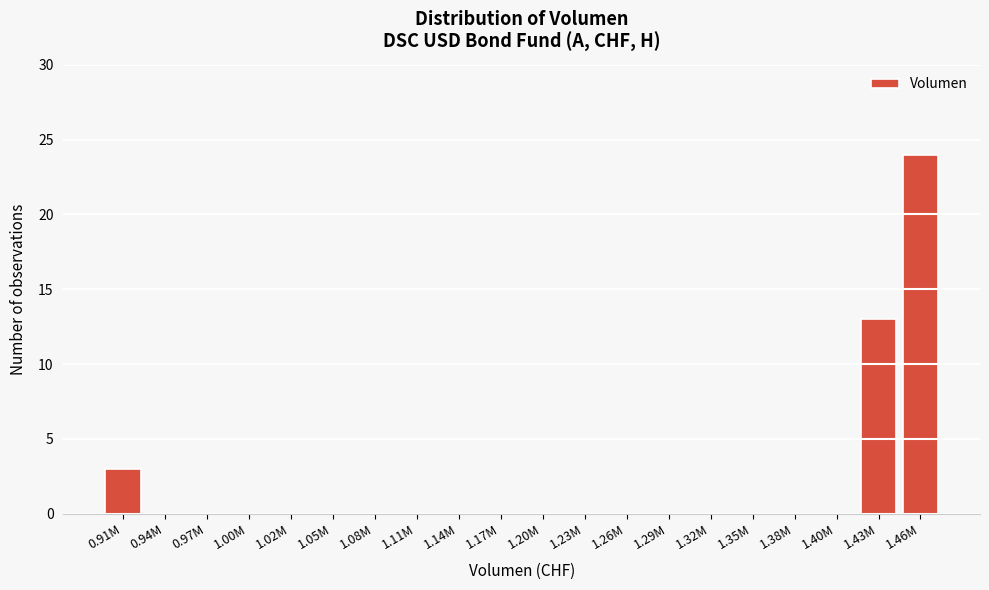

Reading right to left, transcribe all the data shown in this chart.

1.46M=24	1.43M=13	1.40M=0	1.38M=0	1.35M=0	1.32M=0	1.29M=0	1.26M=0	1.23M=0	1.20M=0	1.17M=0	1.14M=0	1.11M=0	1.08M=0	1.05M=0	1.02M=0	1.00M=0	0.97M=0	0.94M=0	0.91M=3